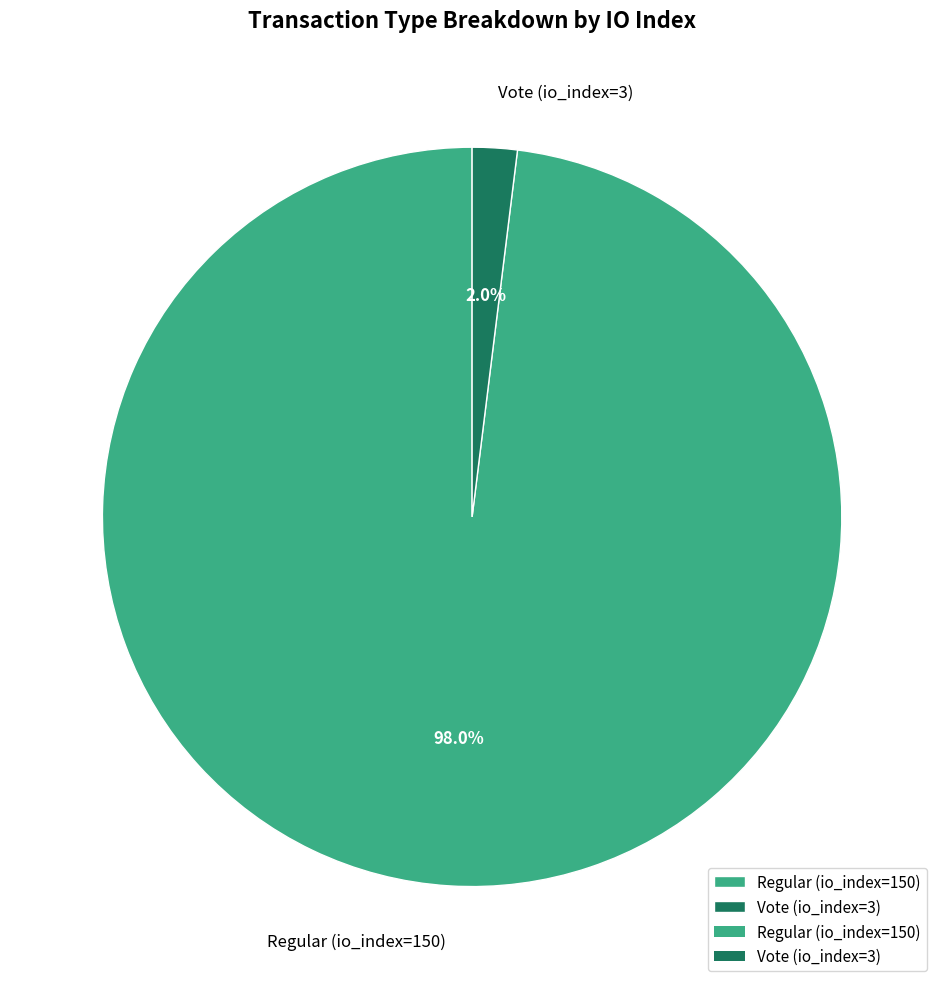

To the nearest percent, what is the difference between the largest and smallest slice percentages?

96%